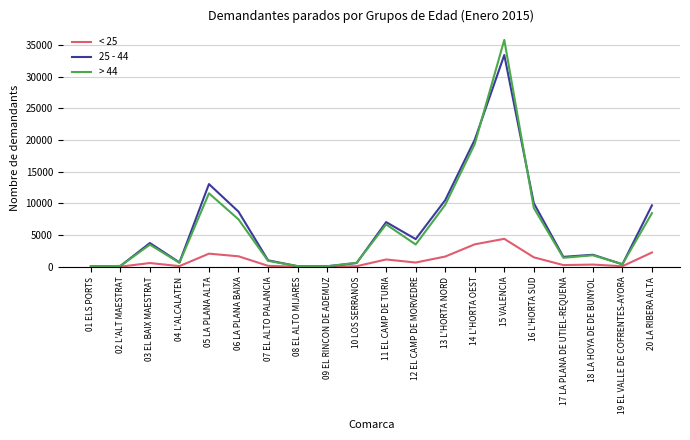

The 25 - 44 series shows 12611 at 15 VALENCIA. True or false?

False